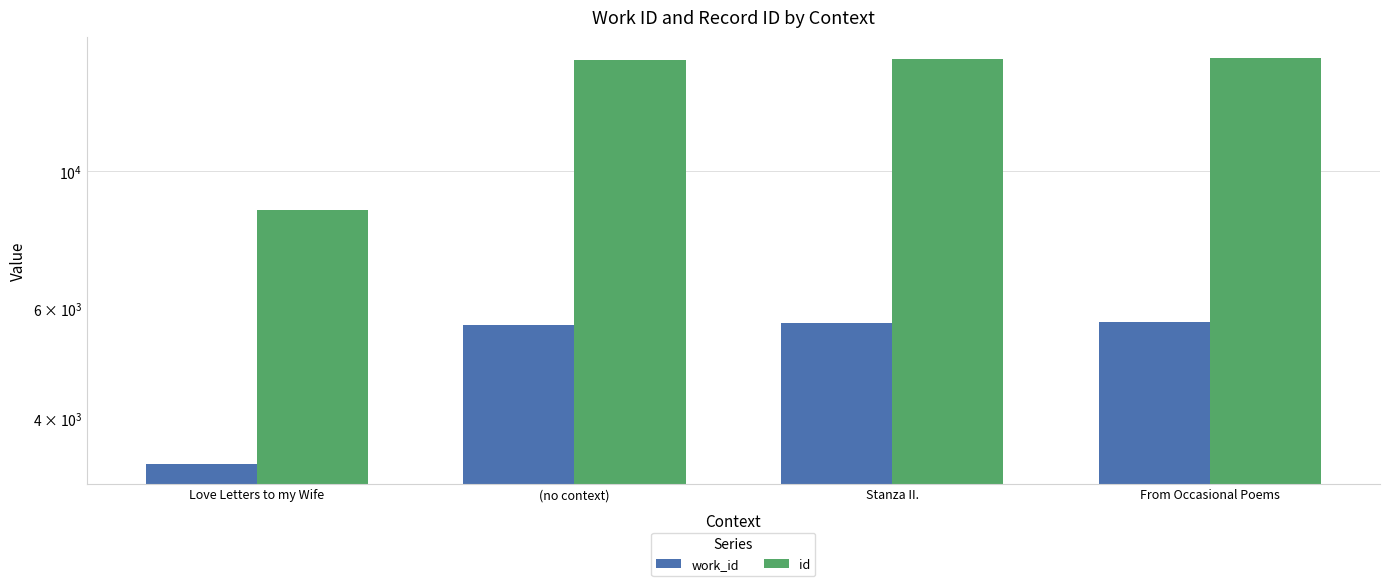

What is the approximate value of id at Stanza II., to the nearest 100?

15200